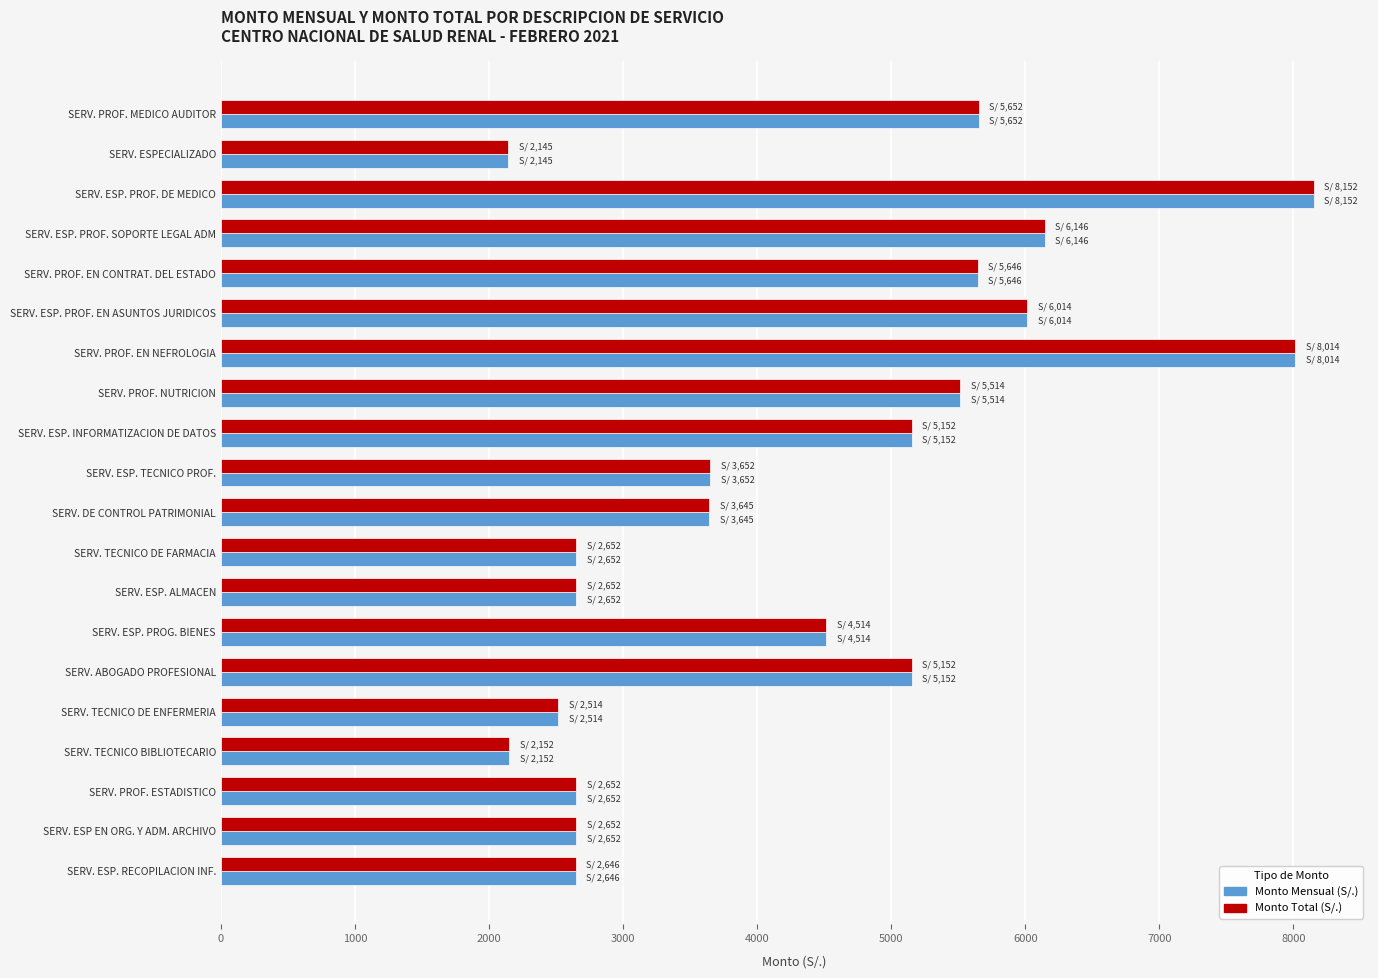

True or false: Monto Total (S/.) has a value of 1091 at SERV. TECNICO BIBLIOTECARIO.

False